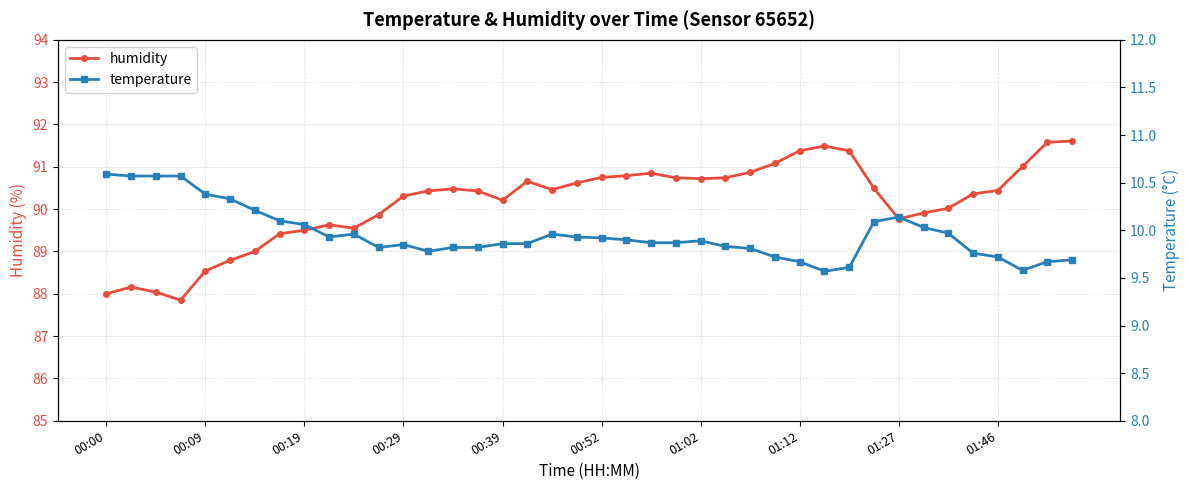

The value of humidity at 01:02 is 90.7. True or false?

True